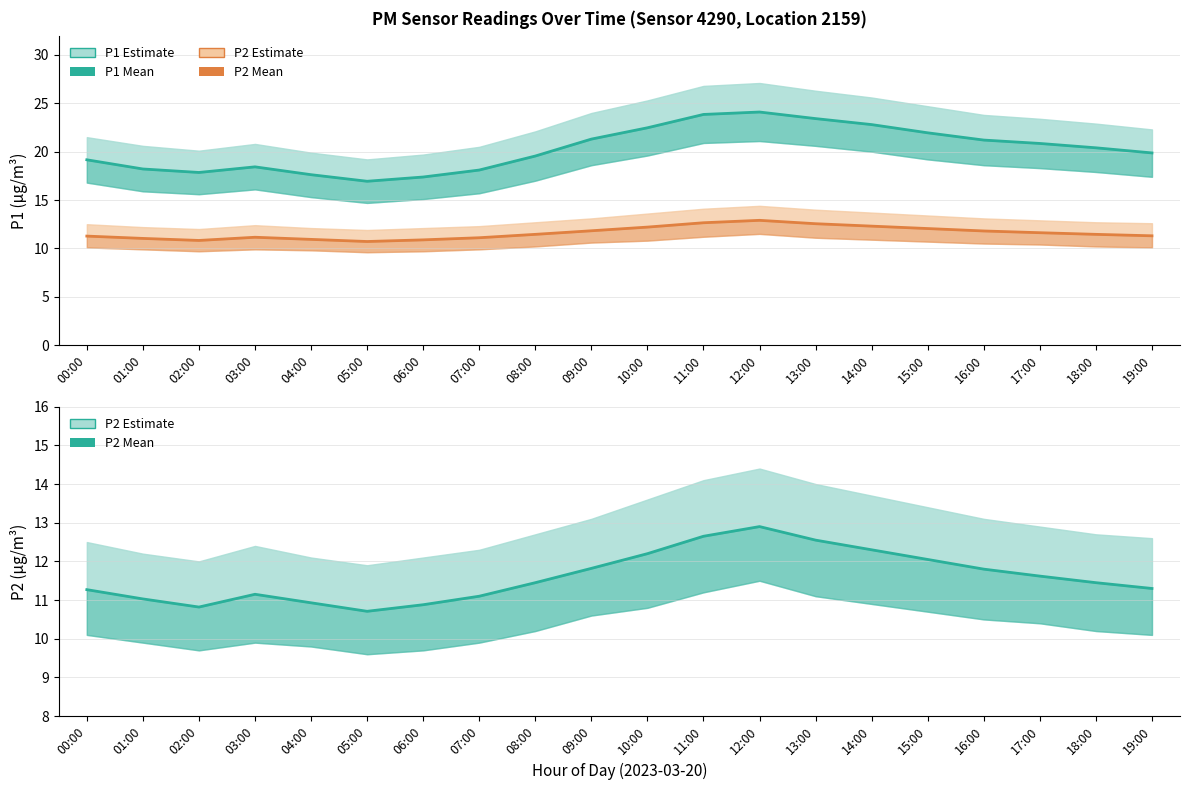

How many values in the P1 series exceed 20?

10